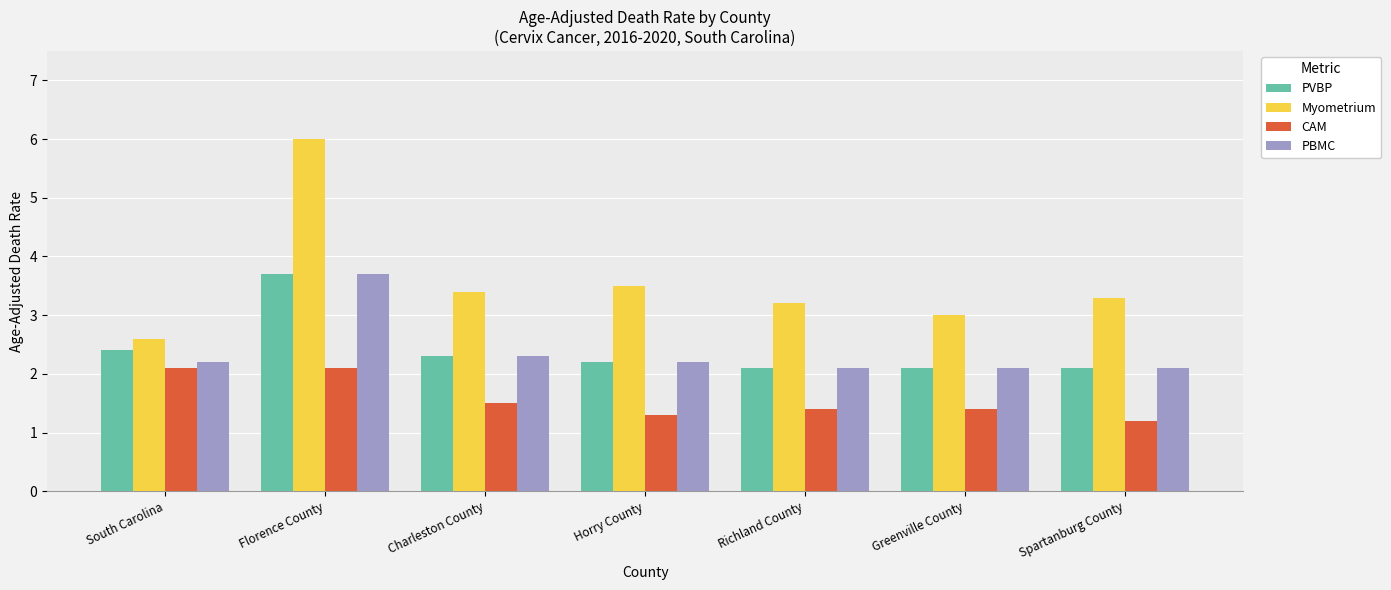

What is the difference between the highest and lowest values at Spartanburg County?

2.1